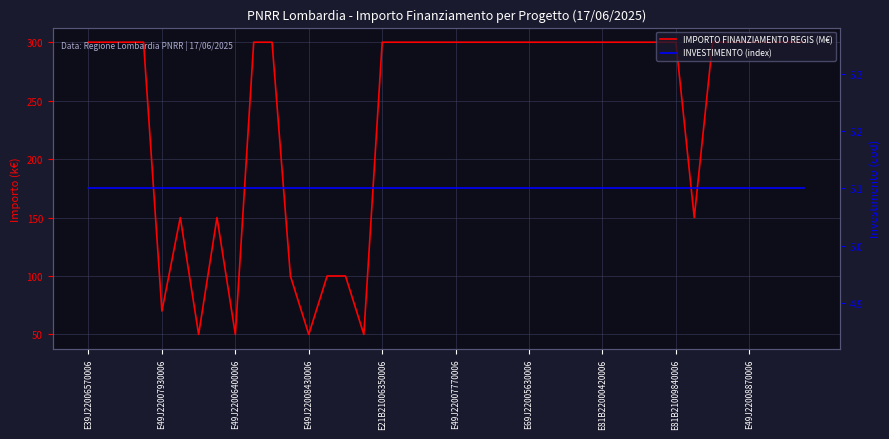

Reading right to left, list all the values displayed in this chart.

IMPORTO FINANZIAMENTO REGIS (M€): 300.0	300.0	300.0	300.0	300.0	300.0	150.0	300.0	300.0	300.0	300.0	300.0	300.0	300.0	300.0	300.0	300.0	300.0	300.0	300.0	300.0	300.0	300.0	300.0	50.0	100.0	100.0	50.0	100.0	300.0	300.0	50.0	150.0	50.0	150.0	70.0	300.0	300.0	300.0	300.0
INVESTIMENTO (index): 5.1	5.1	5.1	5.1	5.1	5.1	5.1	5.1	5.1	5.1	5.1	5.1	5.1	5.1	5.1	5.1	5.1	5.1	5.1	5.1	5.1	5.1	5.1	5.1	5.1	5.1	5.1	5.1	5.1	5.1	5.1	5.1	5.1	5.1	5.1	5.1	5.1	5.1	5.1	5.1